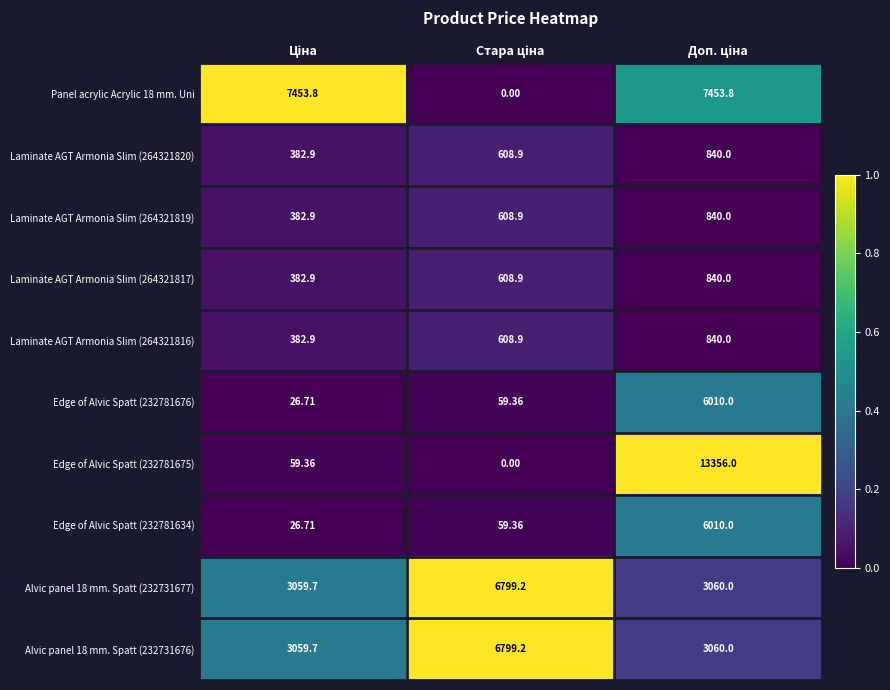

How many values in the Alvic panel 18 mm. Spatt (232731676) series are below 3060?

1